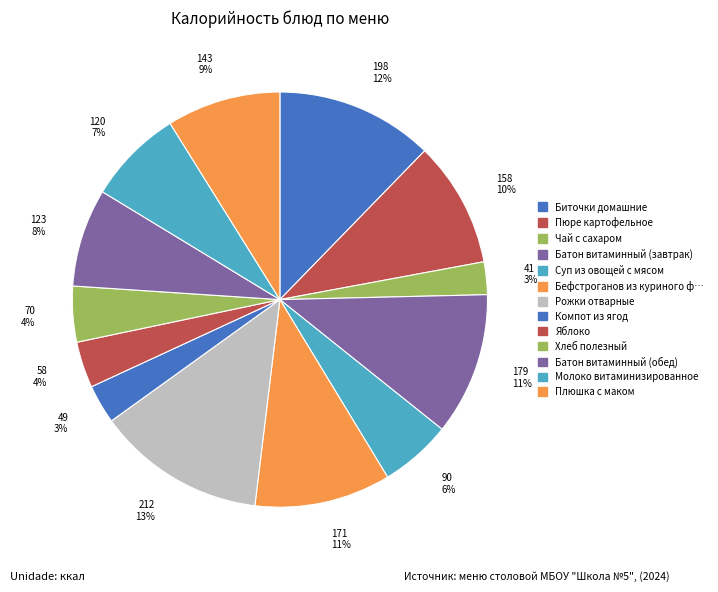

Is there a majority slice in this chart?

No